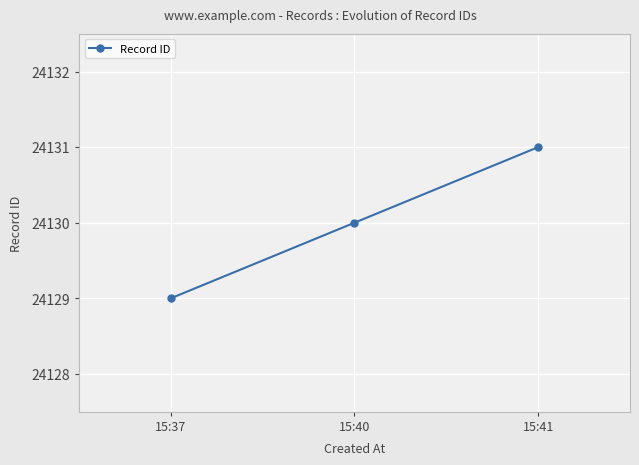

What is the minimum value shown in the chart?

24129